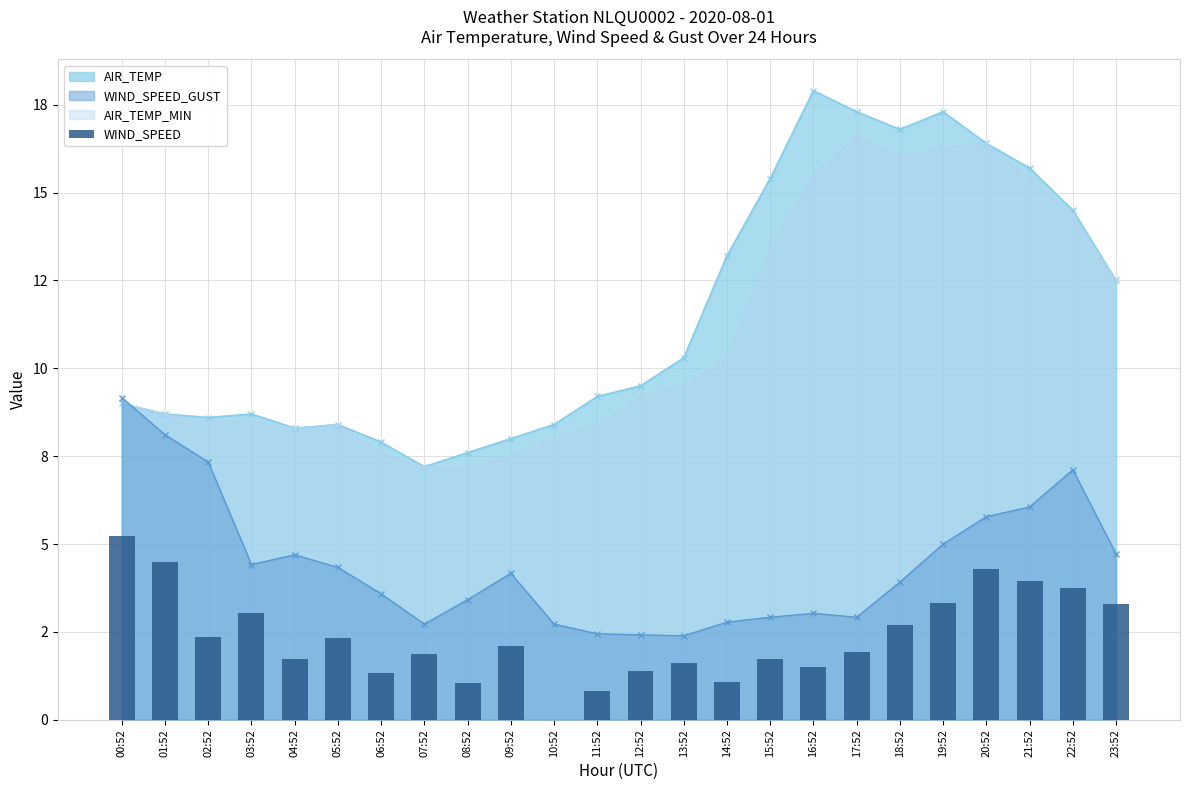

Rank the categories by value from lowest to highest.

10:52, 11:52, 08:52, 14:52, 06:52, 12:52, 16:52, 13:52, 04:52, 15:52, 07:52, 17:52, 09:52, 05:52, 02:52, 18:52, 03:52, 23:52, 19:52, 22:52, 21:52, 20:52, 01:52, 00:52